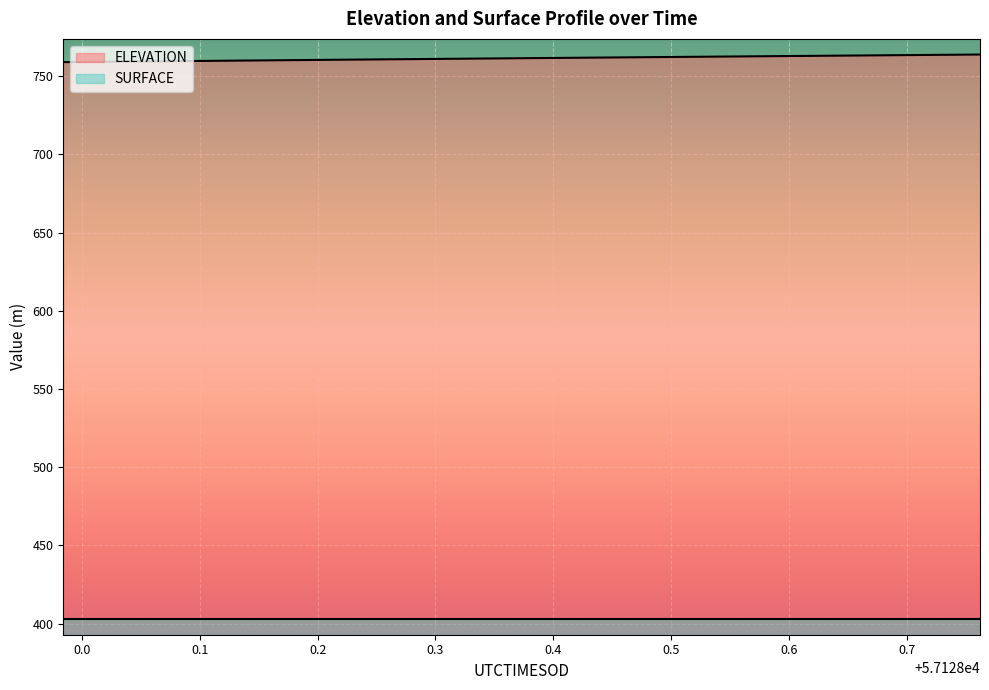

What is the label of the 13th point from the right?

57128.2708